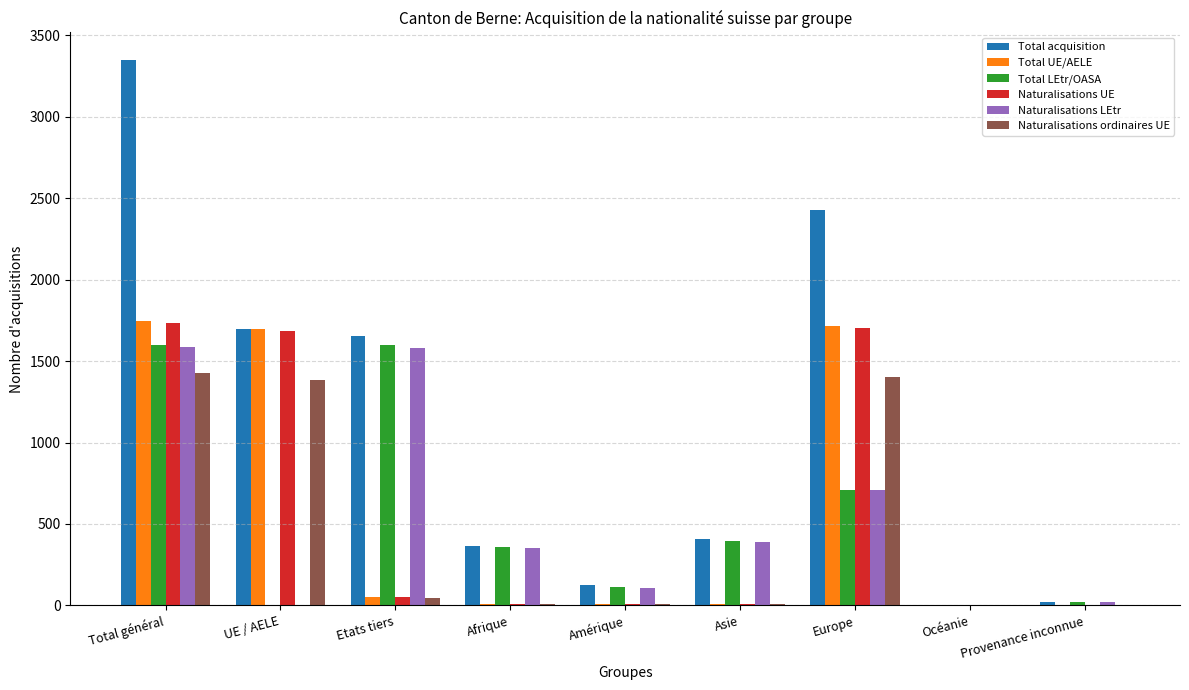

How many groups of bars are there?

9